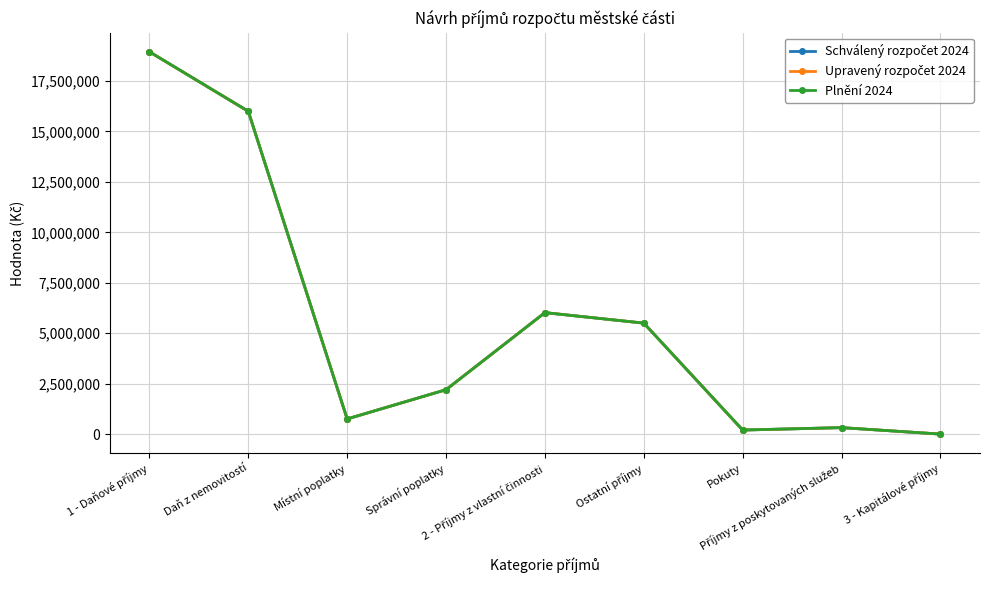

Reading right to left, what are all the values shown in this chart?

Schválený rozpočet 2024: 3 - Kapitálové příjmy=0	Příjmy z poskytovaných služeb=320000	Pokuty=200000	Ostatní příjmy=5500000	2 - Příjmy z vlastní činnosti=6020000	Správní poplatky=2200000	Místní poplatky=750000	Daň z nemovitostí=16000000	1 - Daňové příjmy=18950000
Upravený rozpočet 2024: 3 - Kapitálové příjmy=0	Příjmy z poskytovaných služeb=320000	Pokuty=200000	Ostatní příjmy=5500000	2 - Příjmy z vlastní činnosti=6020000	Správní poplatky=2200000	Místní poplatky=750000	Daň z nemovitostí=16000000	1 - Daňové příjmy=18950000
Plnění 2024: 3 - Kapitálové příjmy=0	Příjmy z poskytovaných služeb=320000	Pokuty=200000	Ostatní příjmy=5500000	2 - Příjmy z vlastní činnosti=6020000	Správní poplatky=2200000	Místní poplatky=750000	Daň z nemovitostí=16000000	1 - Daňové příjmy=18950000